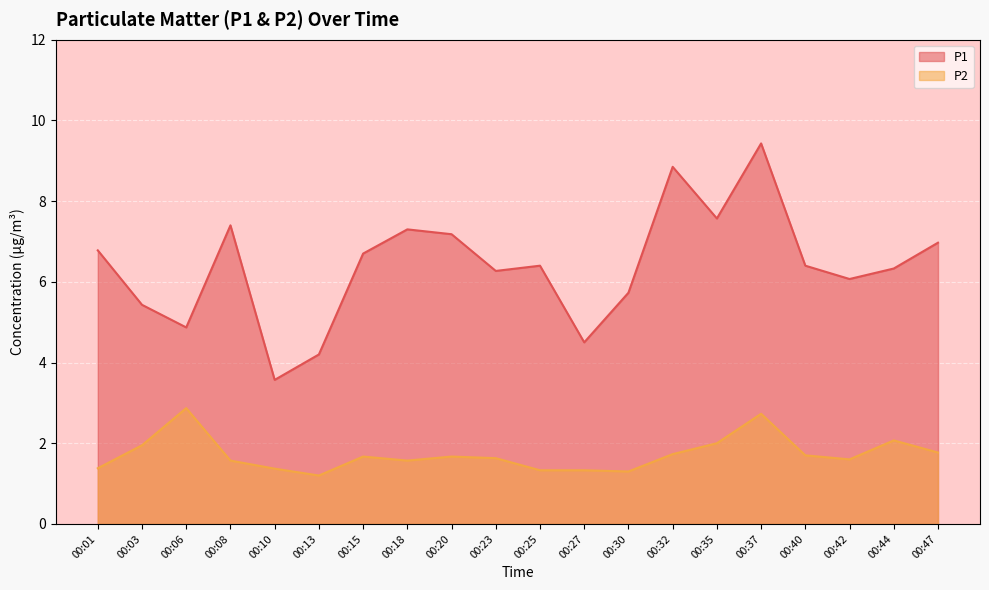

Reading left to right, what are all the values shown in this chart?

P1: 00:01=6.8	00:03=5.4	00:06=4.9	00:08=7.4	00:10=3.6	00:13=4.2	00:15=6.7	00:18=7.3	00:20=7.2	00:23=6.3	00:25=6.4	00:27=4.5	00:30=5.7	00:32=8.8	00:35=7.6	00:37=9.4	00:40=6.4	00:42=6.1	00:44=6.3	00:47=7.0
P2: 00:01=1.4	00:03=1.9	00:06=2.9	00:08=1.6	00:10=1.4	00:13=1.2	00:15=1.7	00:18=1.6	00:20=1.7	00:23=1.6	00:25=1.3	00:27=1.3	00:30=1.3	00:32=1.7	00:35=2.0	00:37=2.7	00:40=1.7	00:42=1.6	00:44=2.1	00:47=1.8